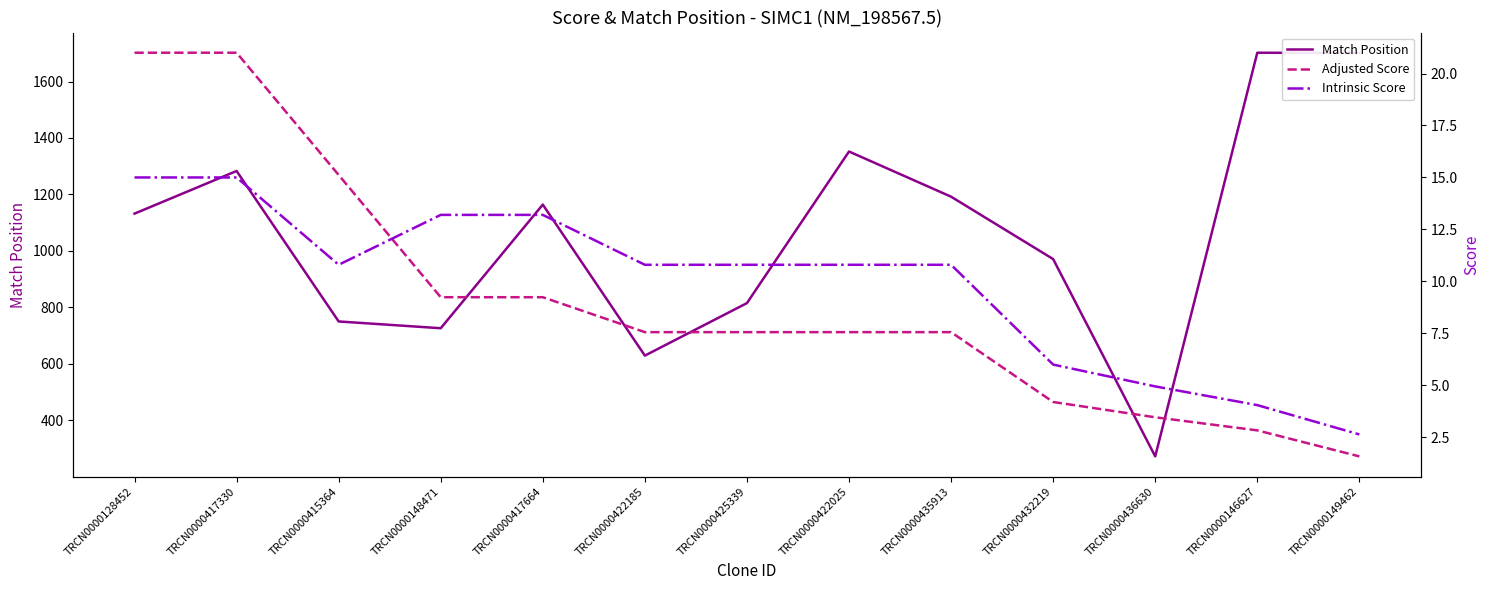

What position from the right is TRCN0000436630?

3